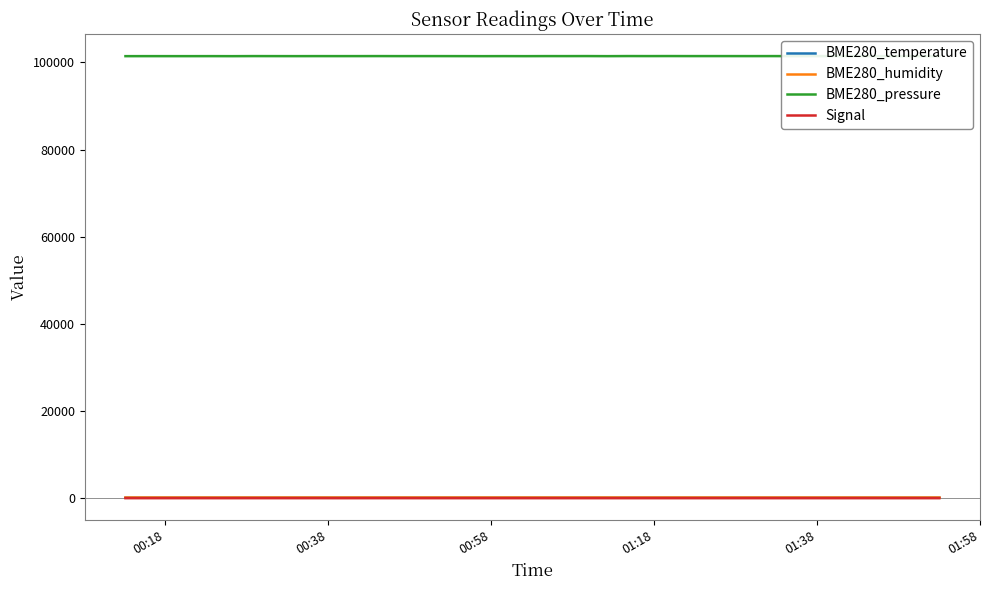

Which series has the largest total across all categories?

BME280_pressure